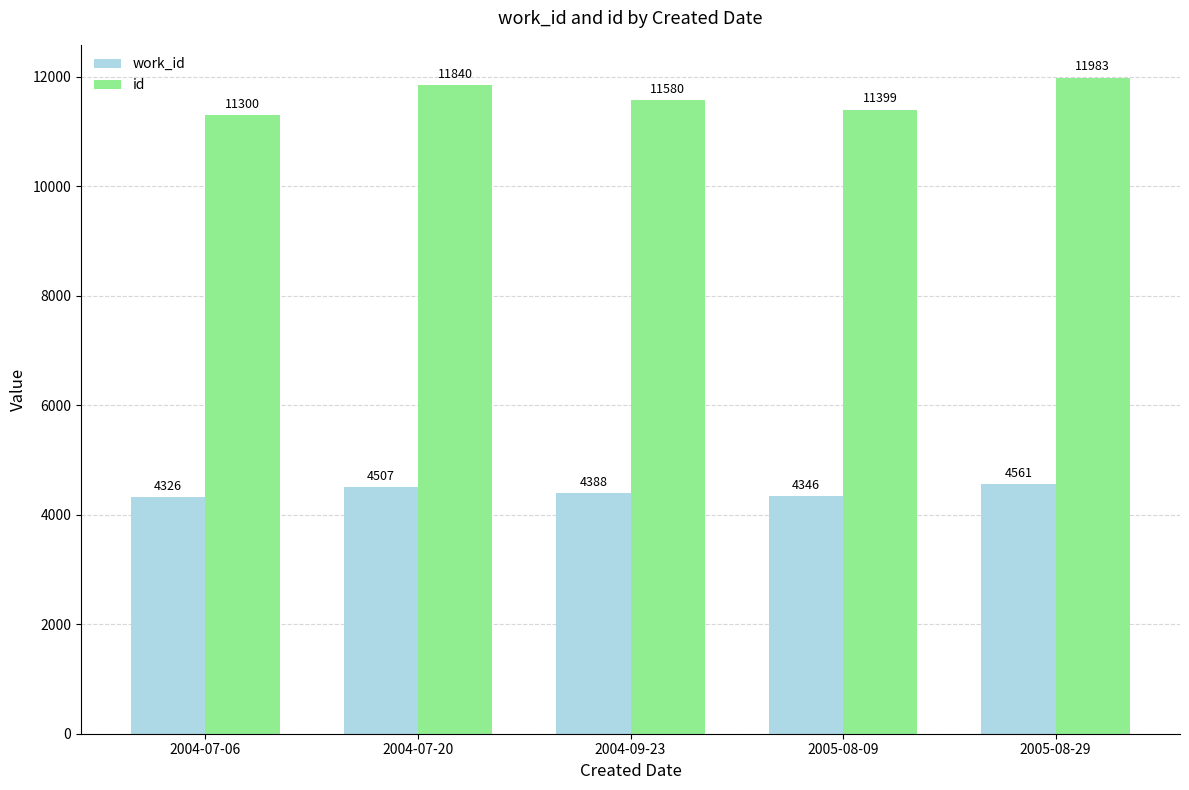

The id series shows 11399 at 2005-08-09. True or false?

True